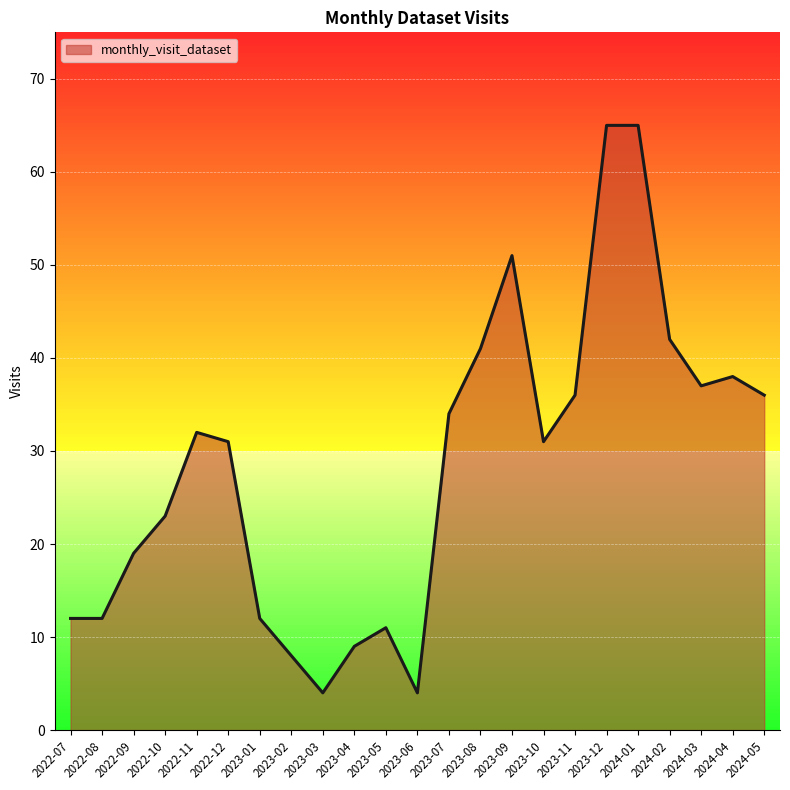

What position from the left is 2023-07?

13